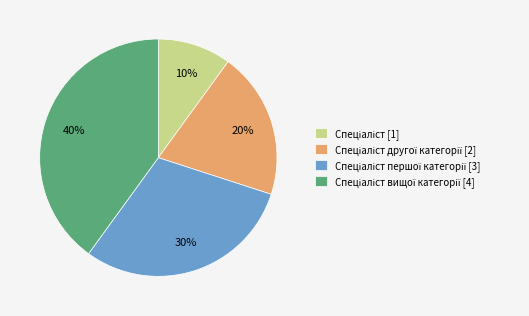

To the nearest percent, what is the difference between the largest and smallest slice percentages?

30%